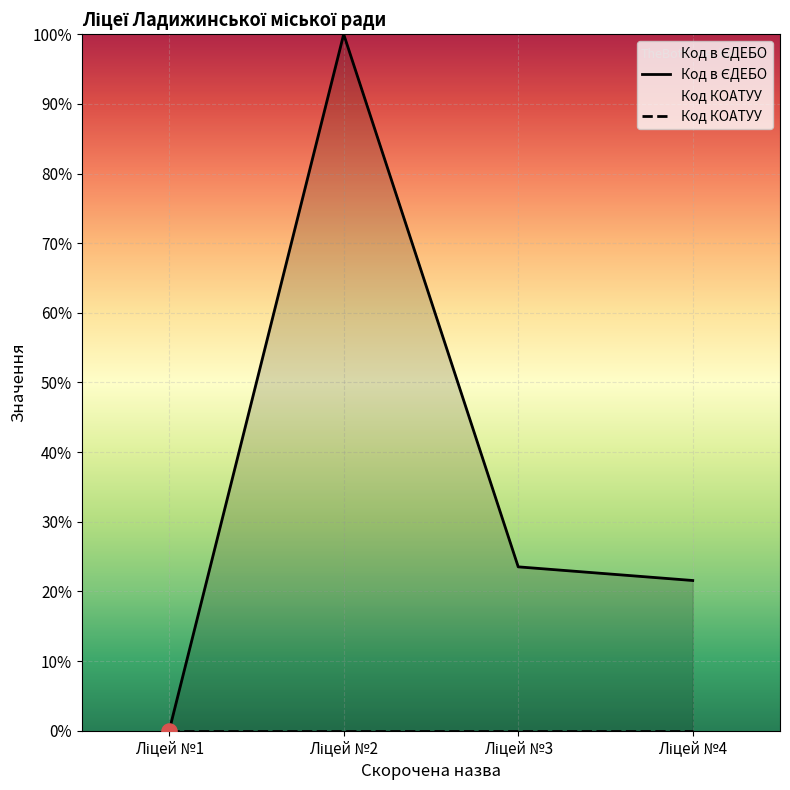

Between Ліцей №2 and Ліцей №4, which is larger?

Ліцей №2